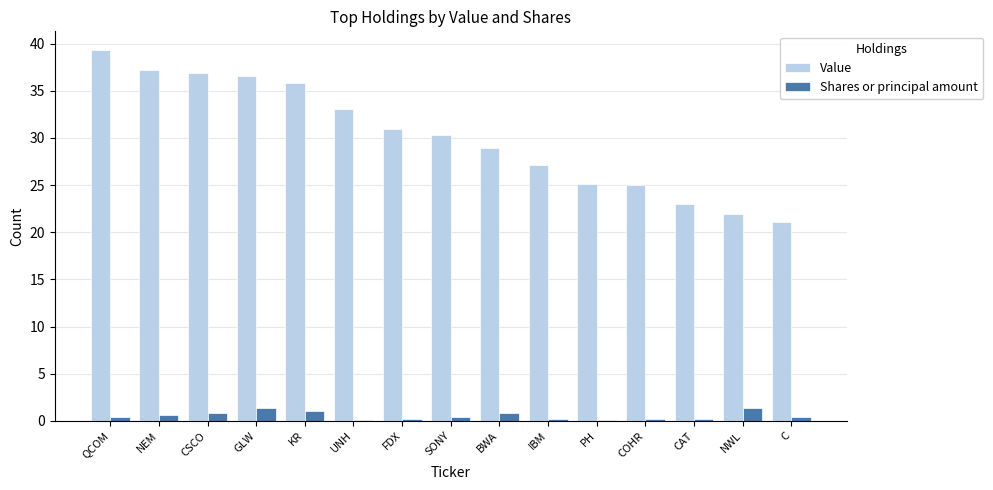

How many groups of bars are there?

15